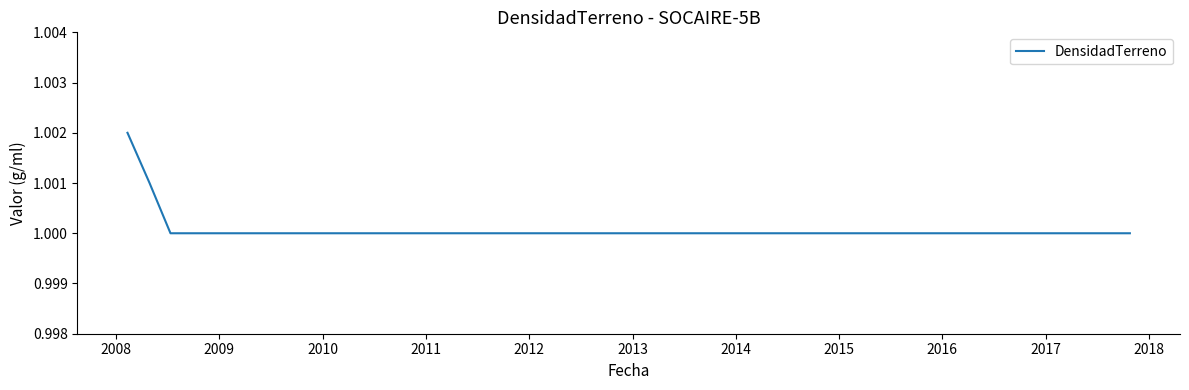

What is the sum of all values?

40.0